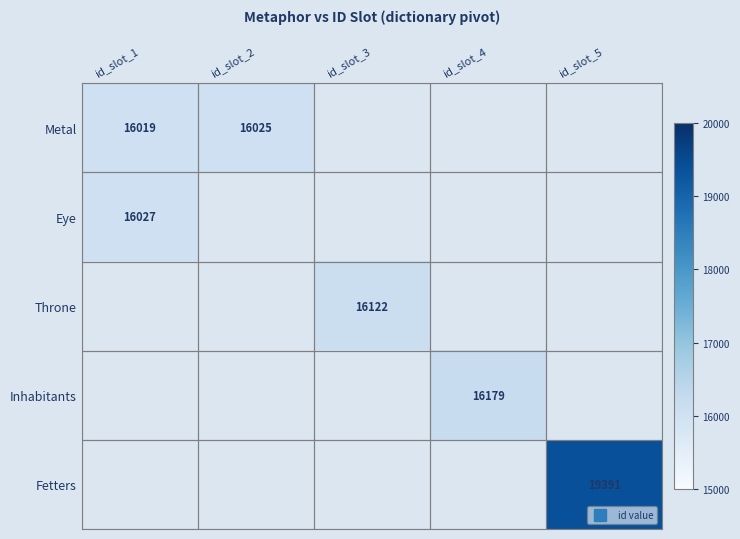

Which series changed the most between id_slot_1 and id_slot_2?

Metal